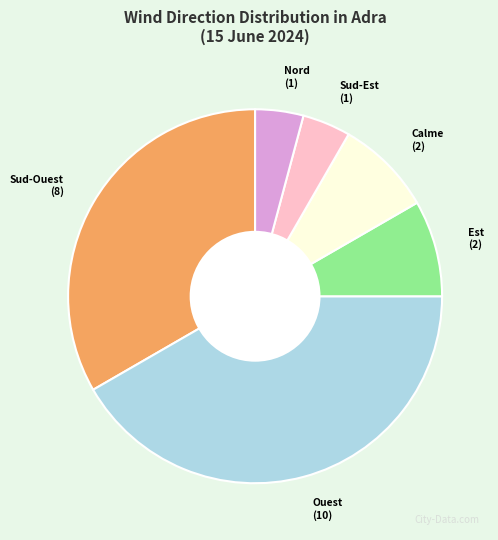

Which has a higher value, Sud-Ouest or Est?

Sud-Ouest